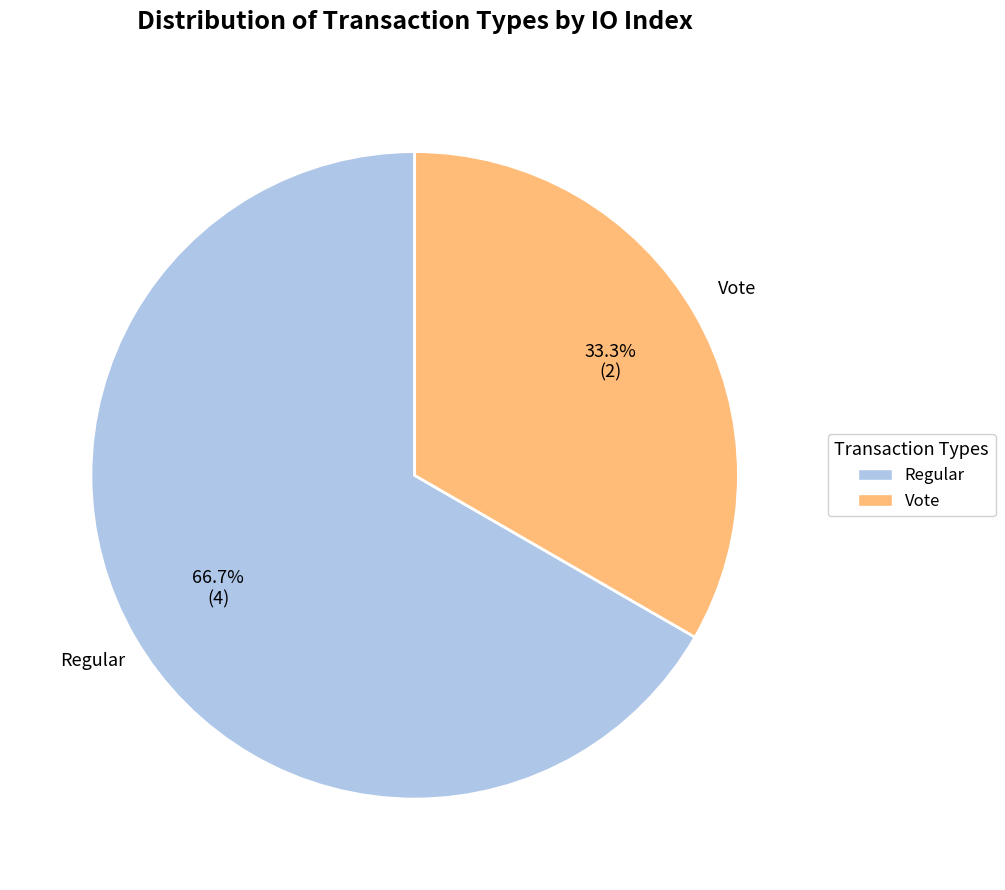

Is there a majority slice in this chart?

Yes